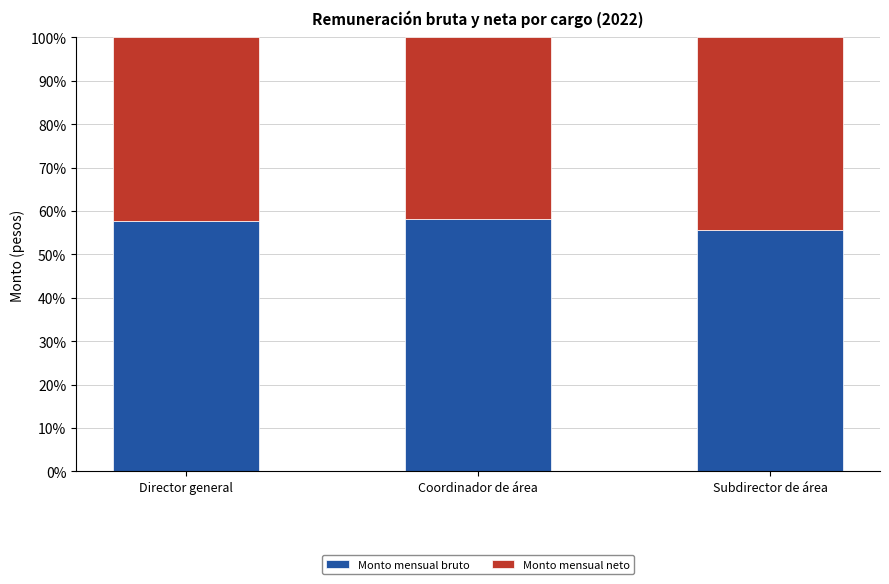

Does the chart contain stacked bars?

Yes